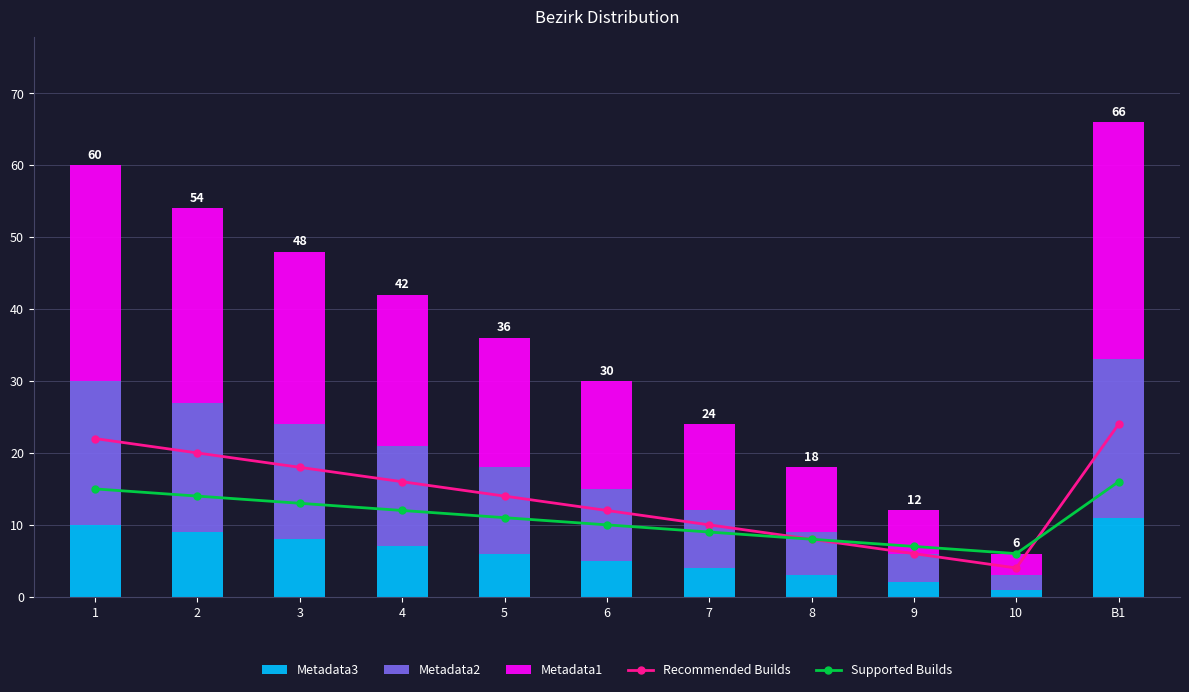

Is it true that Metadata3 equals 6 at 5?

True